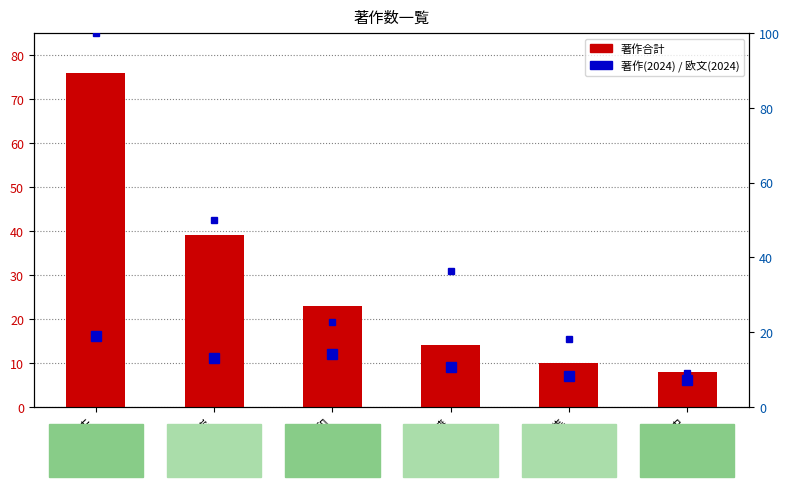

Does the chart contain stacked bars?

No